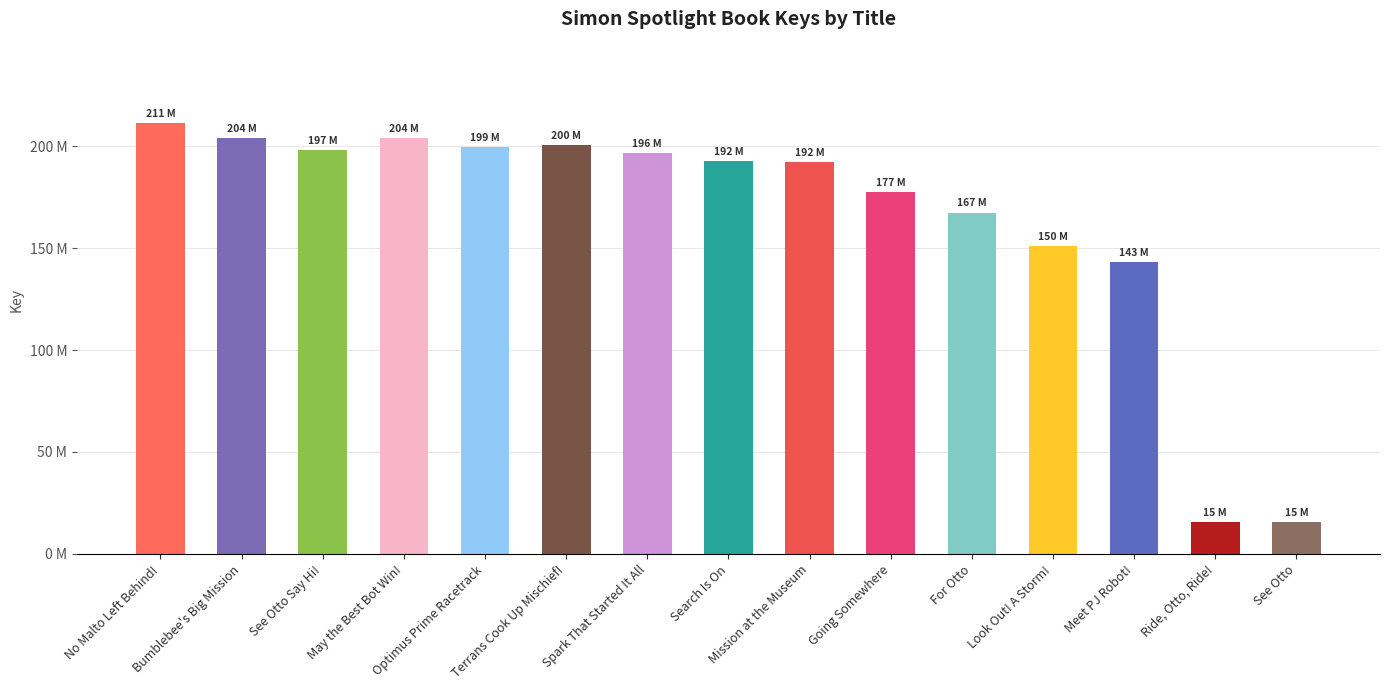

Are the bars horizontal?

No